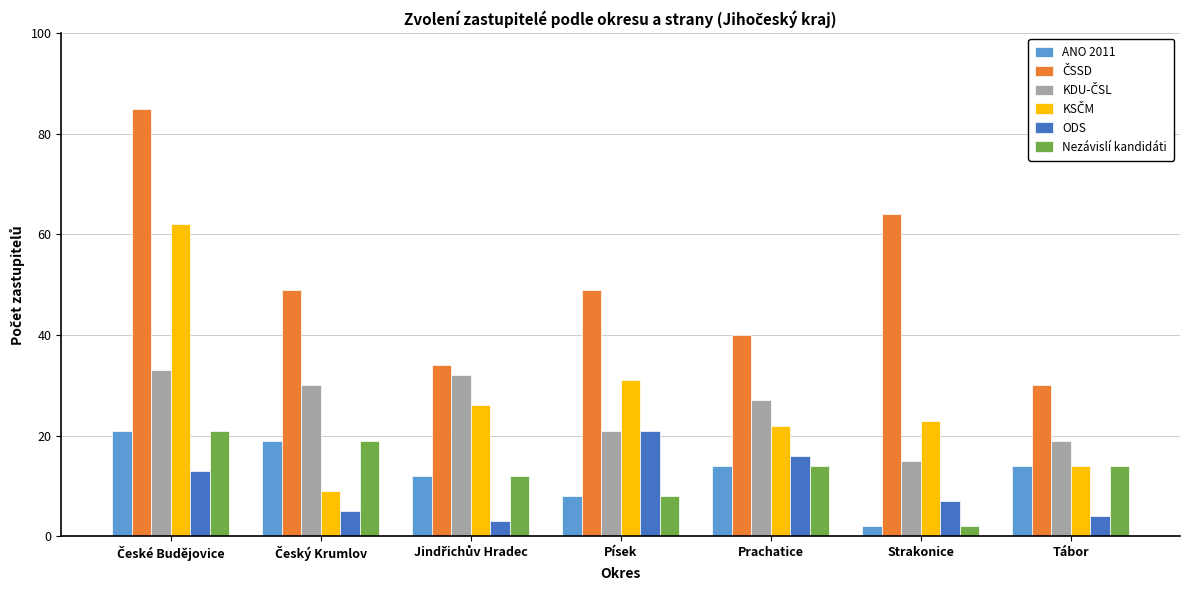

What is the greatest value displayed?

85